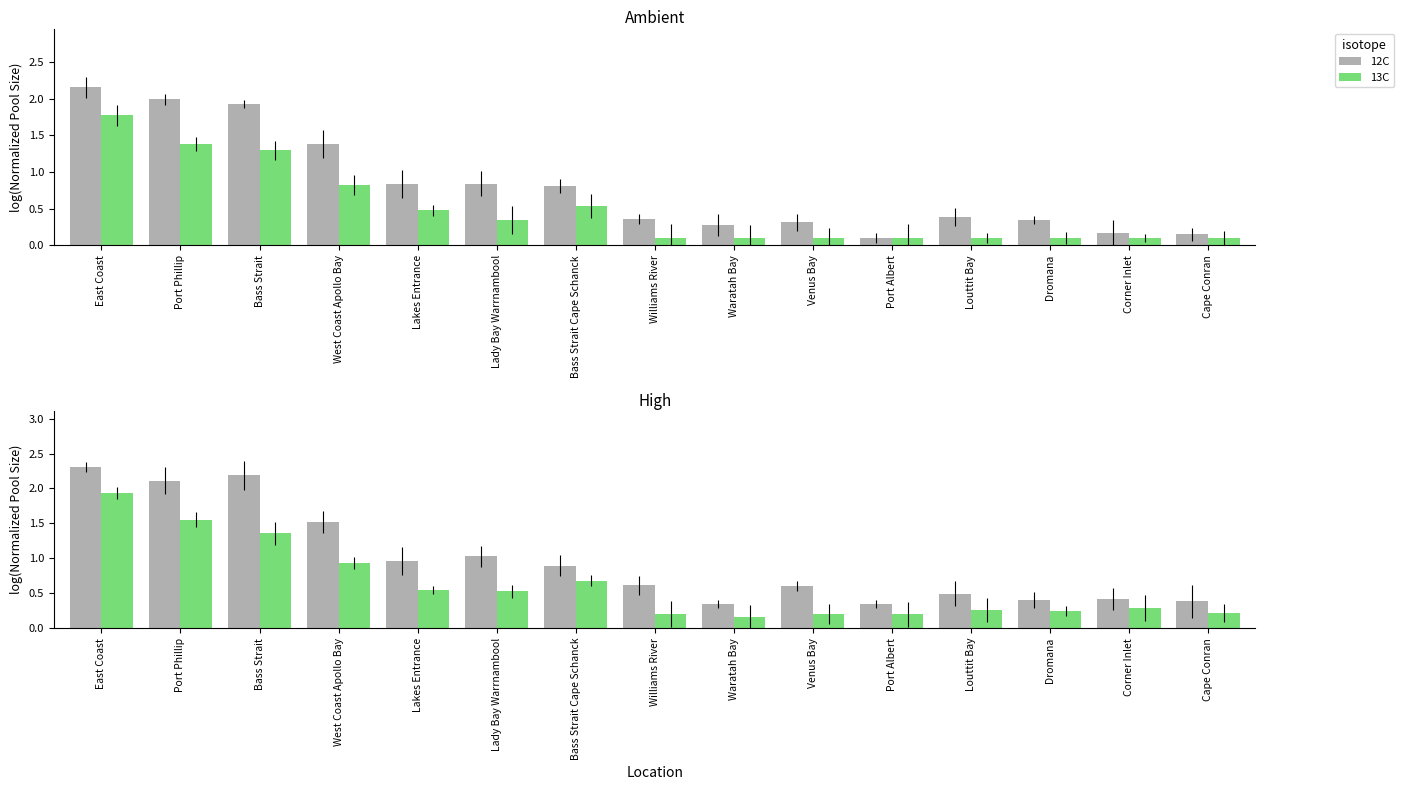

How many bars are there in each group?

2